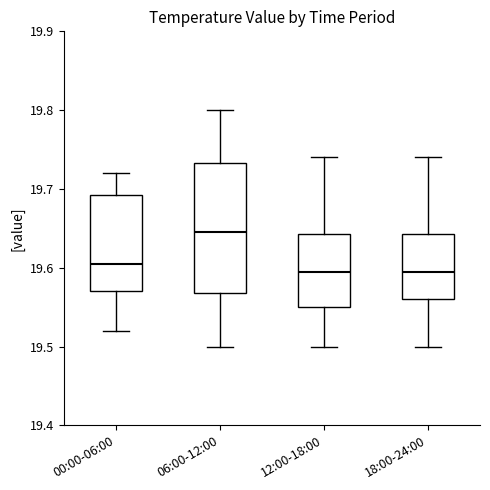

Which box's median line is the highest?

06:00-12:00